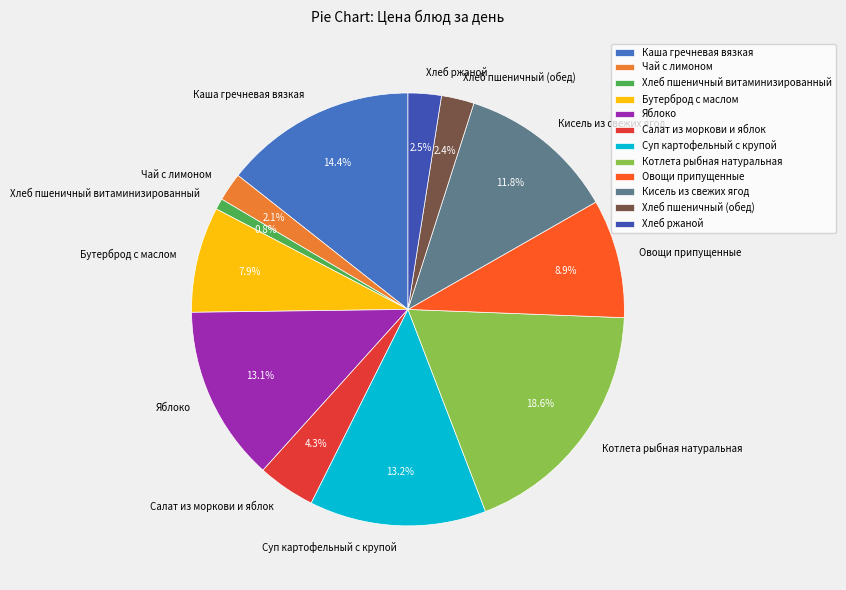

Is the sum of Яблоко and Хлеб пшеничный витаминизированный greater than half?

No